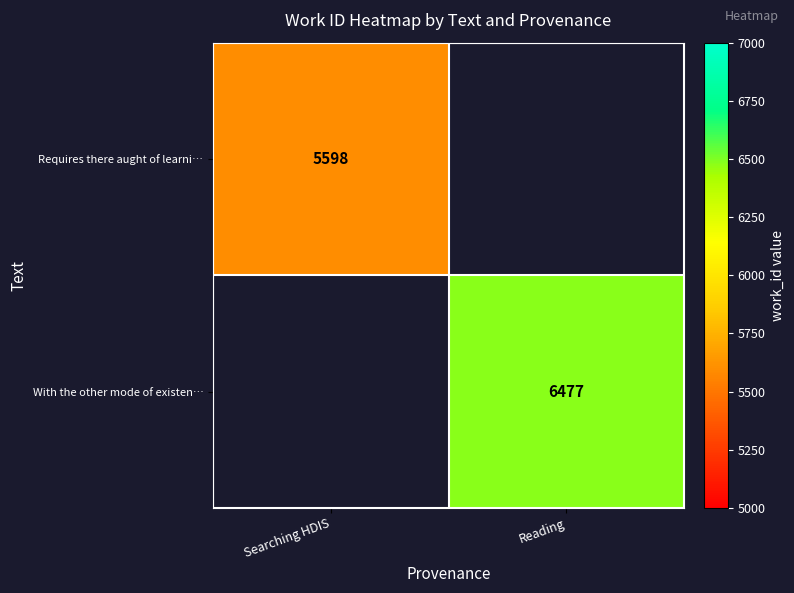

What is the greatest value displayed?

6477.0